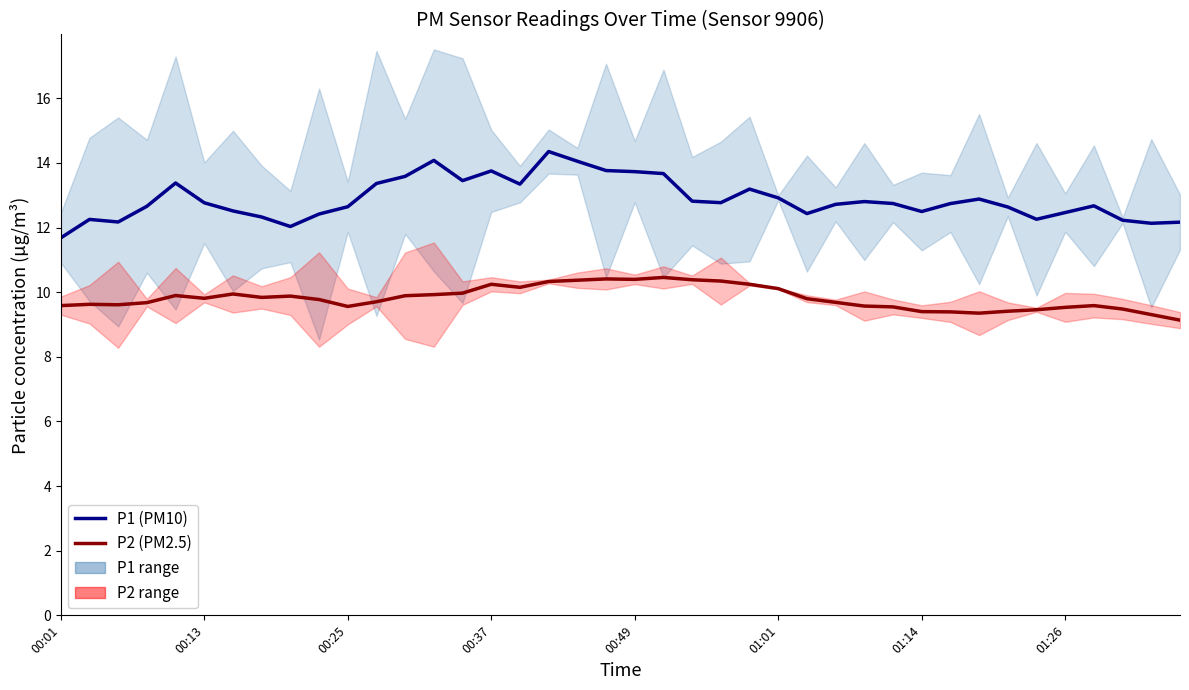

Does the chart display data point markers on the line(s)?

No